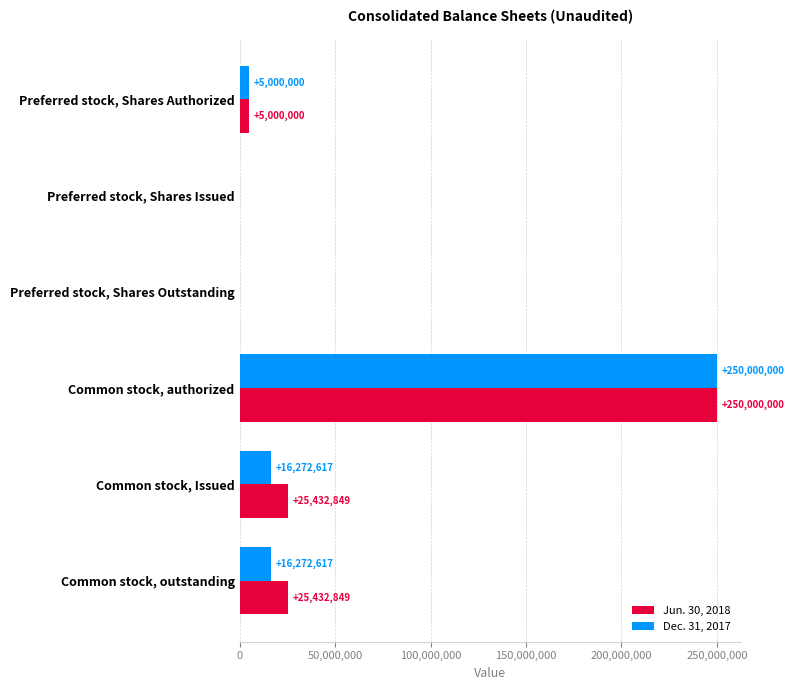

Is the value of Jun. 30, 2018 at Common stock, outstanding greater than the value of Dec. 31, 2017 at Common stock, Issued?

Yes